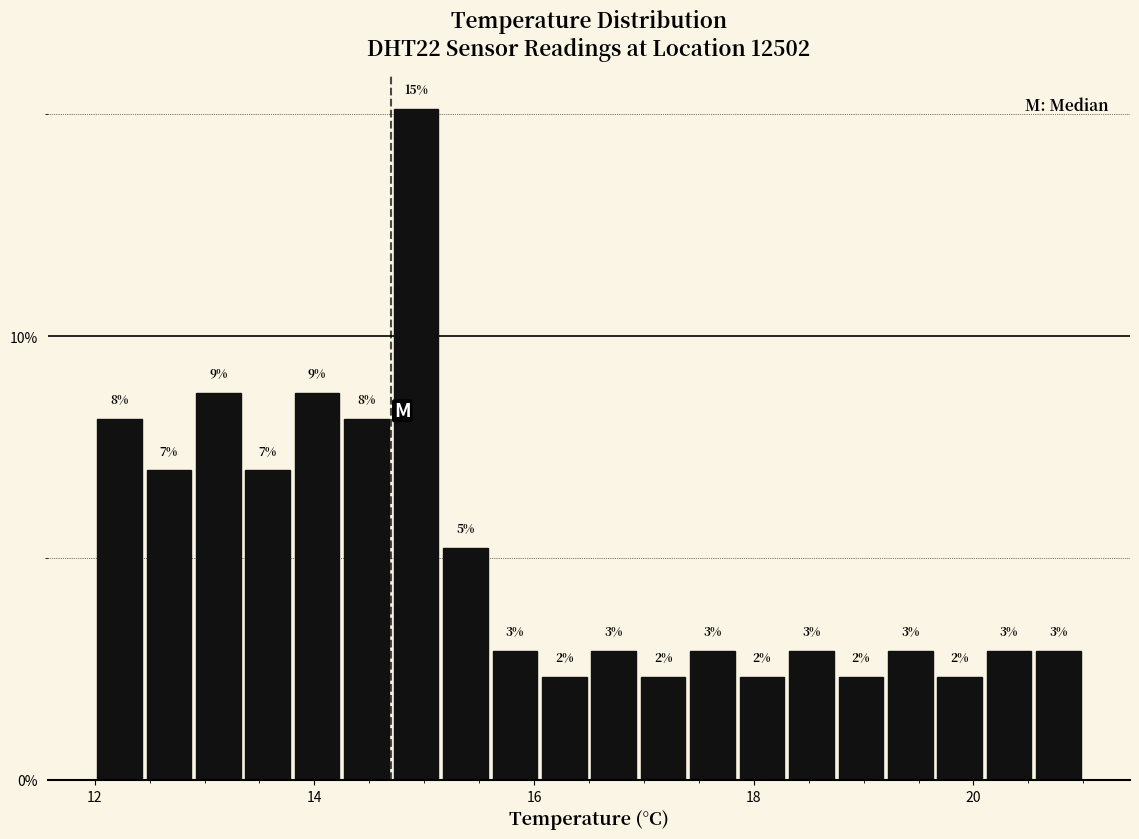

Read against the x-axis, roughly where is the centre of the tallest bar?

15.0